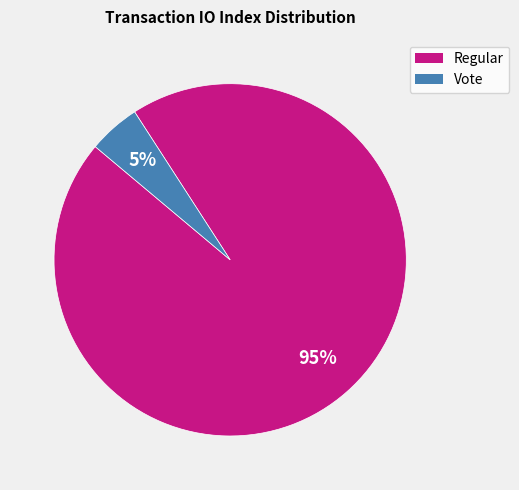

To the nearest percent, what portion does Regular represent?

95%